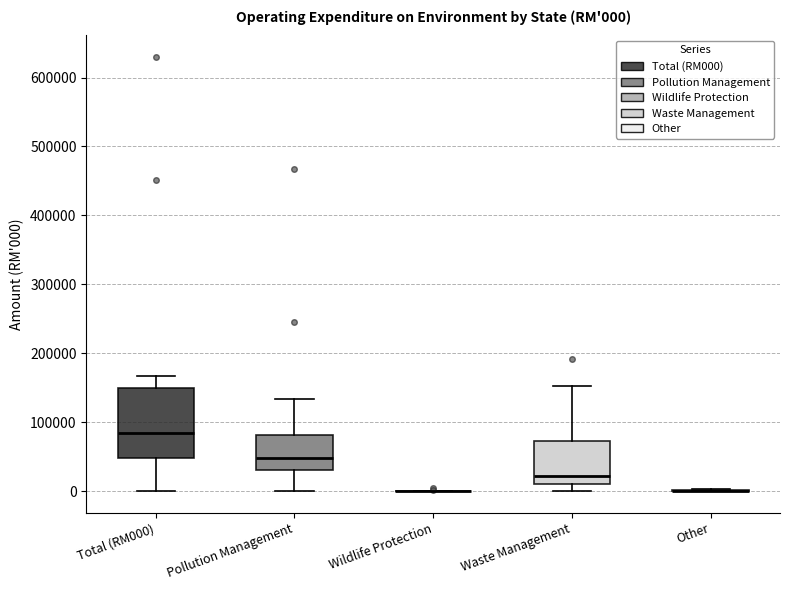

Which box is the tallest, from its lower edge to its upper edge?

Total (RM000)